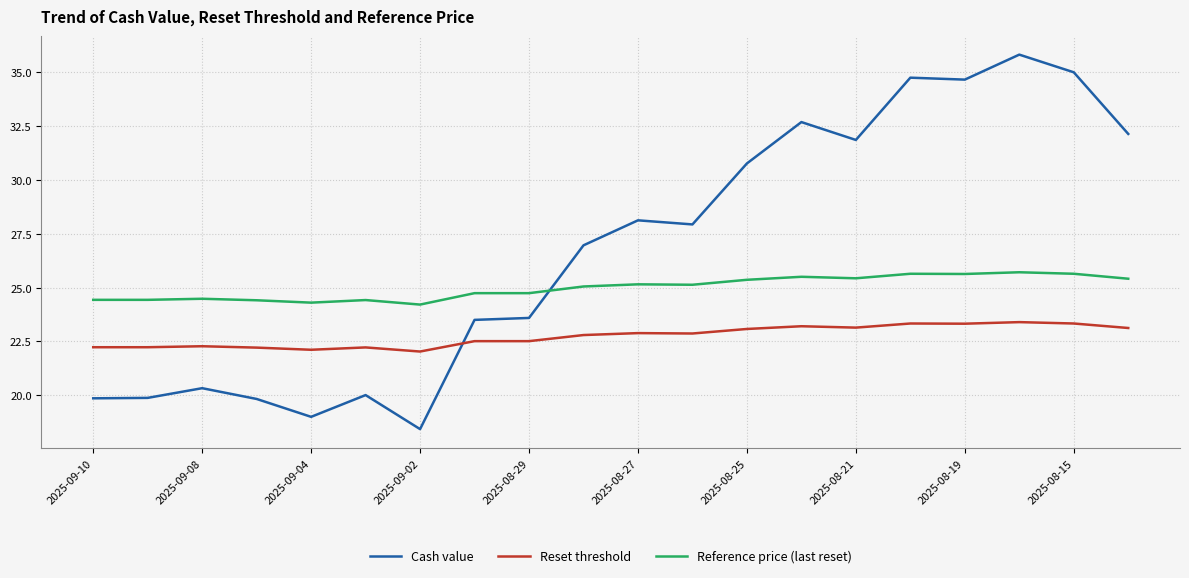

How many intersections are there between Reference price (last reset) and Cash value?

1